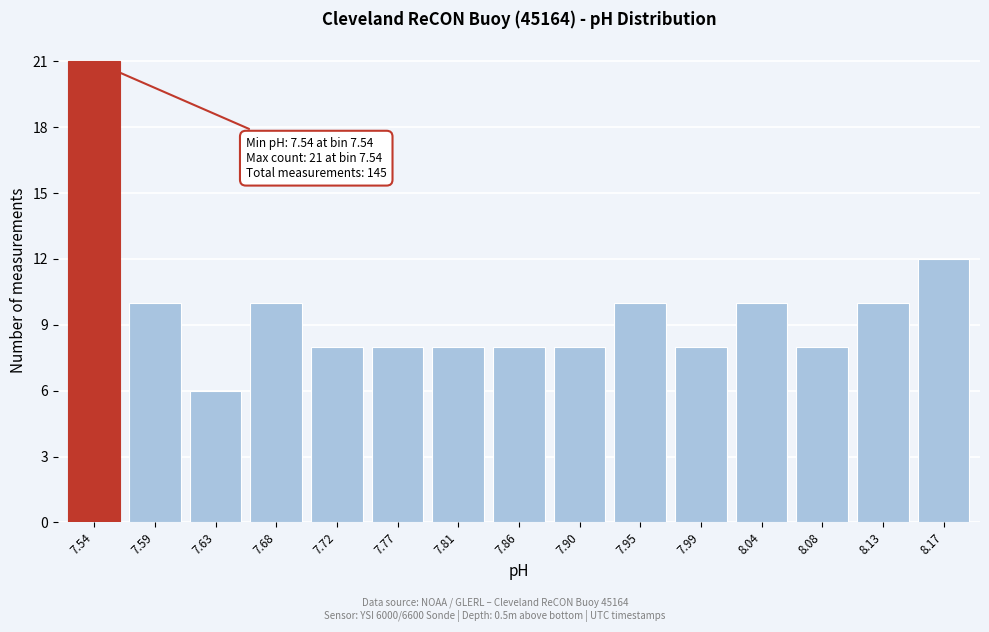

Reading left to right, list all the values displayed in this chart.

21	10	6	10	8	8	8	8	8	10	8	10	8	10	12